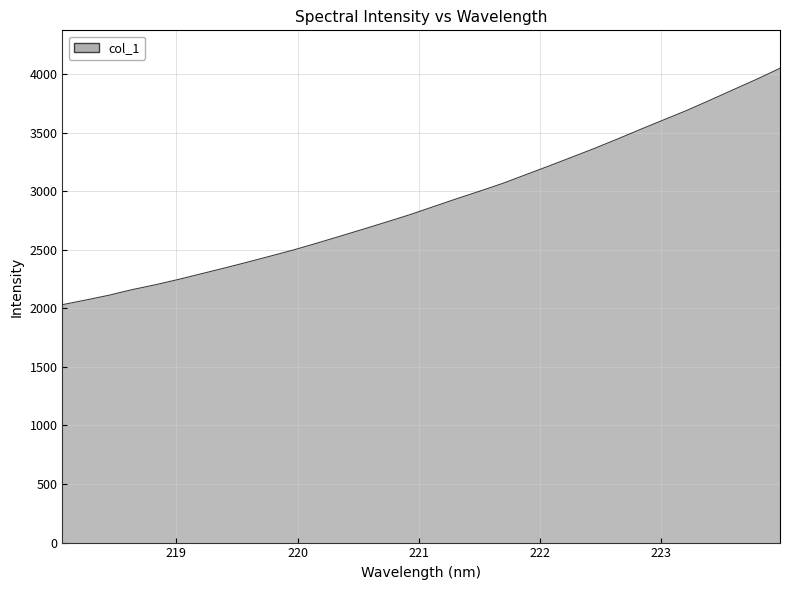

What is the smallest value displayed?

2031.6